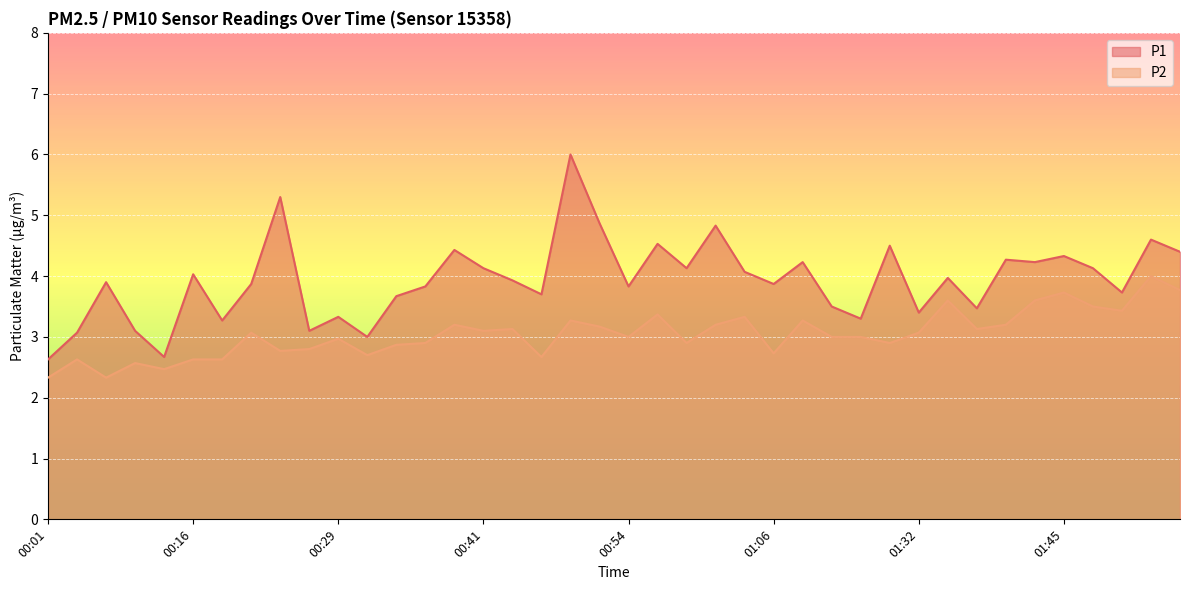

List the series in order of their peak value, highest first.

P1, P2